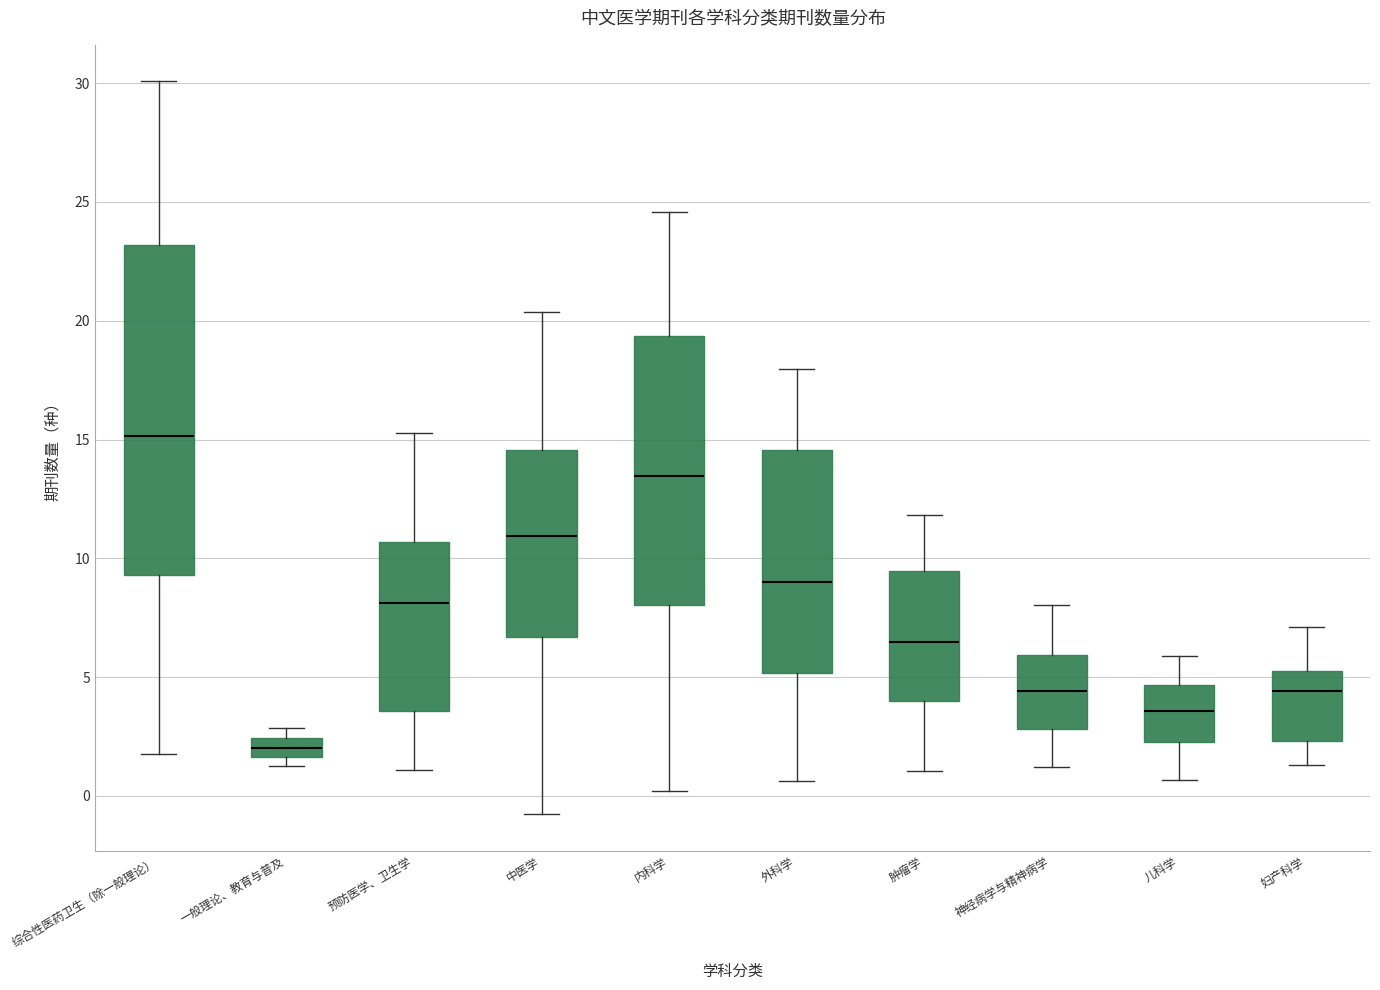

Comparing the boxes themselves (not the whiskers), which one is the tallest?

综合性医药卫生（除一般理论）